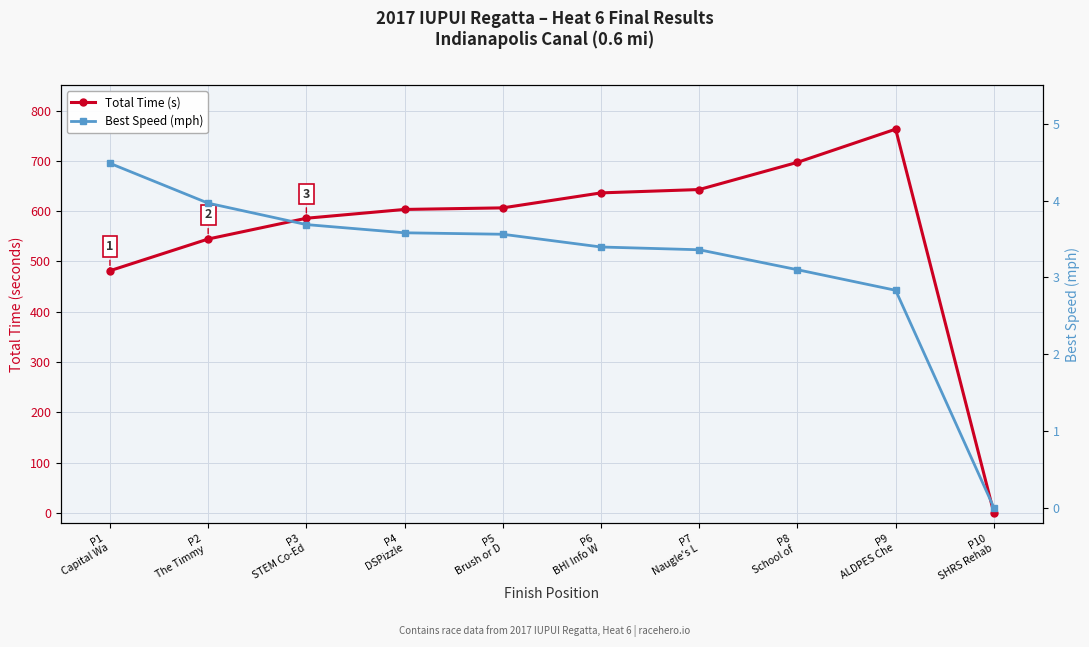

At P1
Capital Wa, list the series in order from smallest to largest.

Best Speed (mph), Total Time (s)